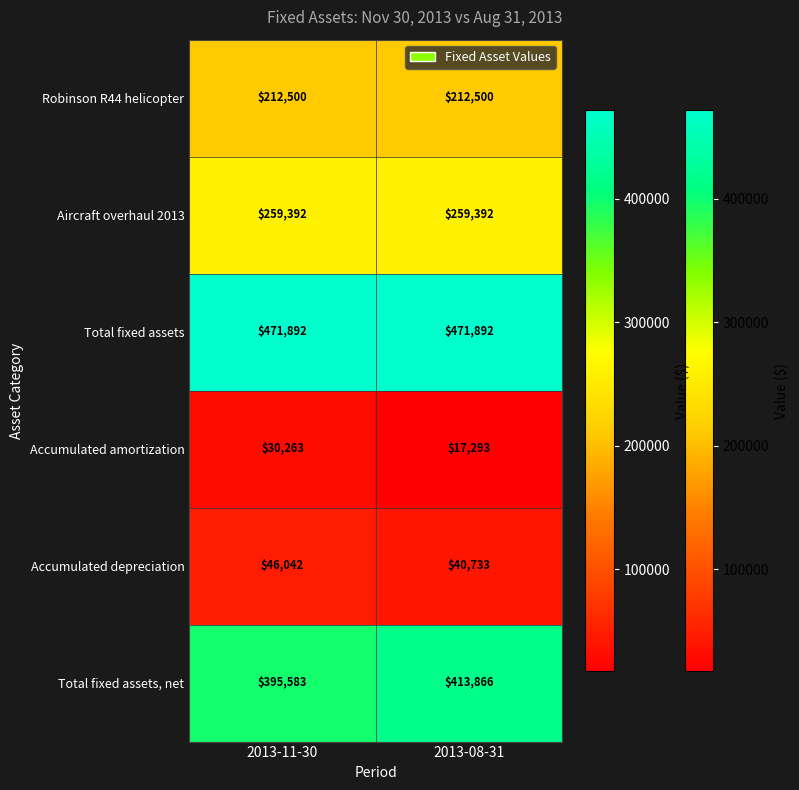

Is it true that Accumulated depreciation equals 46042 at 2013-11-30?

True